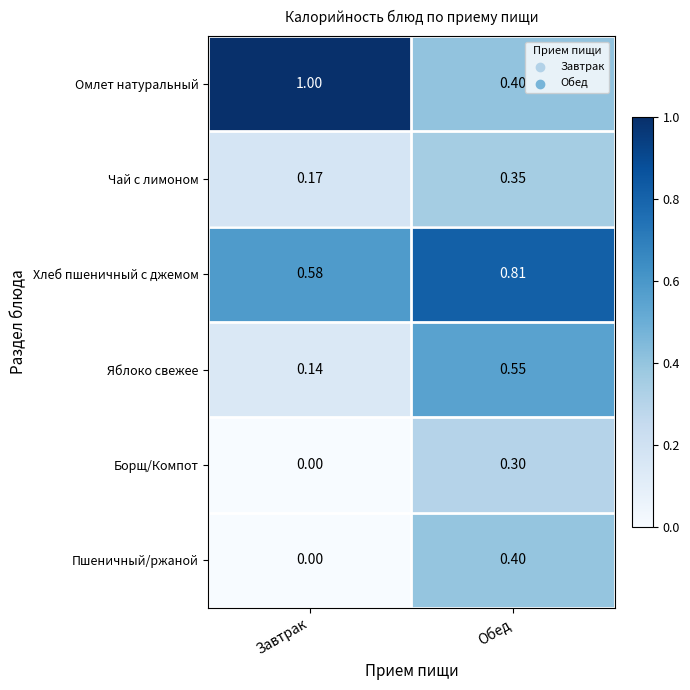

At which category is the sum across all series the highest?

Обед